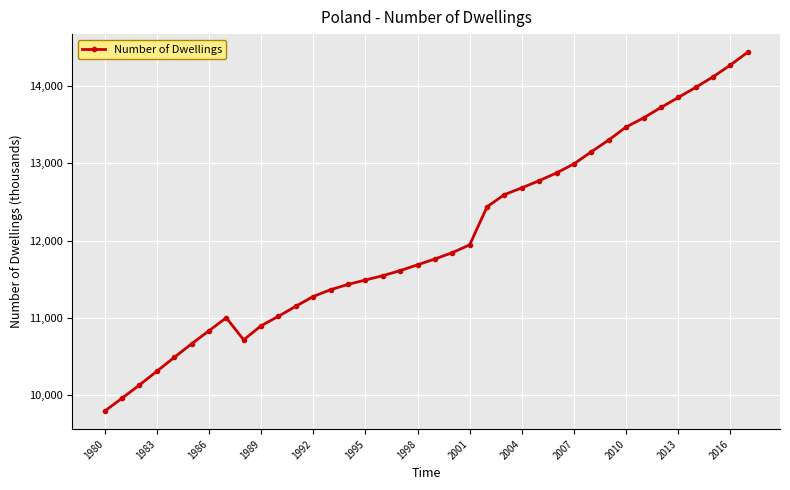

What is the minimum value shown in the chart?

9794.0